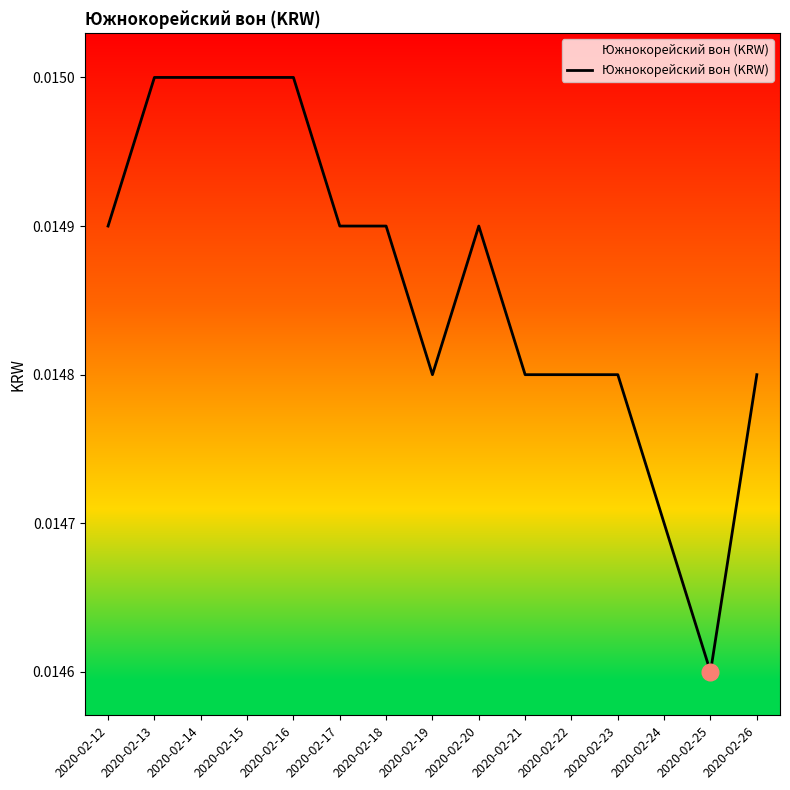

At which label is the value closest to 0?

2020-02-25